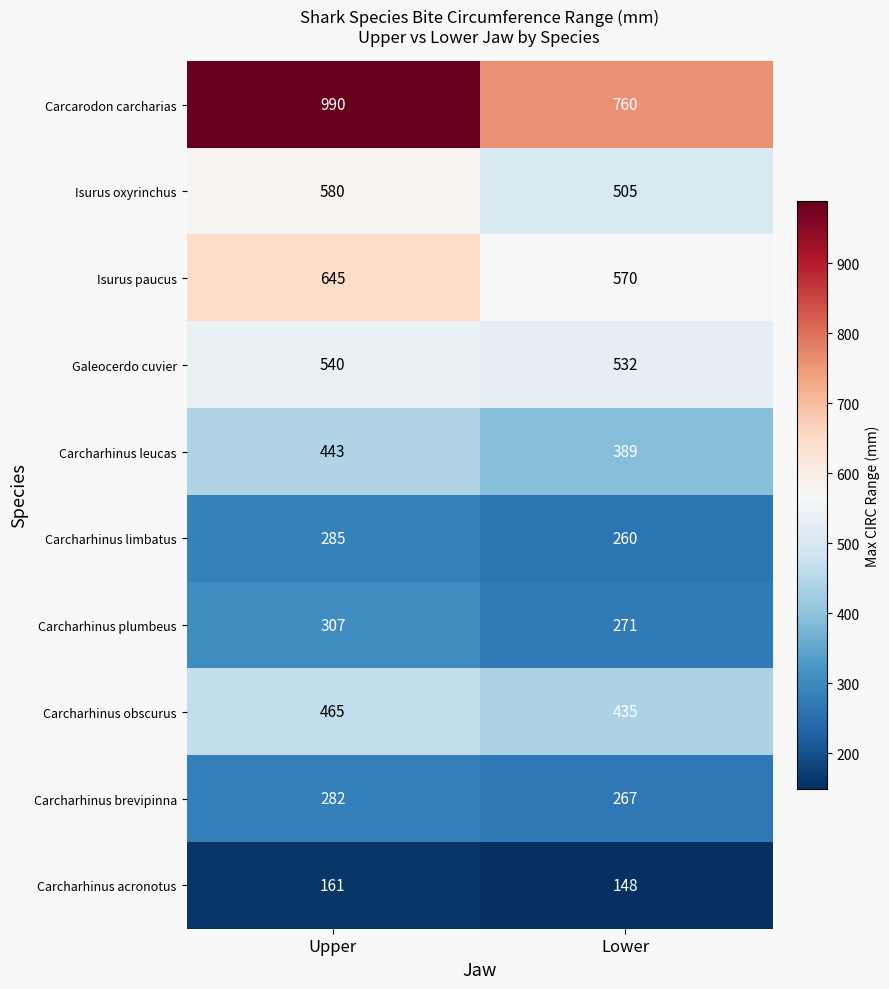

The Carcharhinus acronotus series shows 161 at Upper. True or false?

True